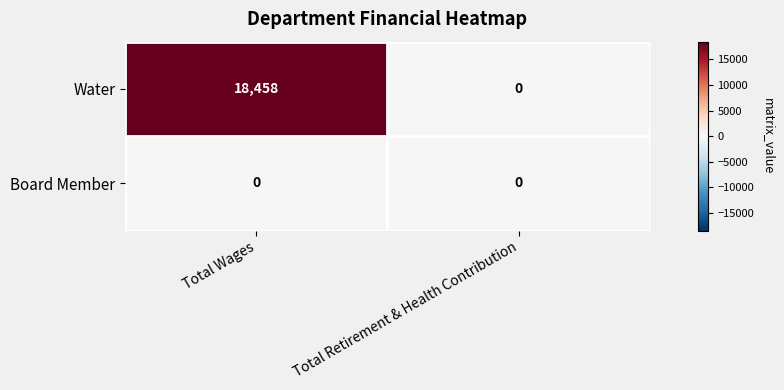

Which series has the widest spread of values?

Water